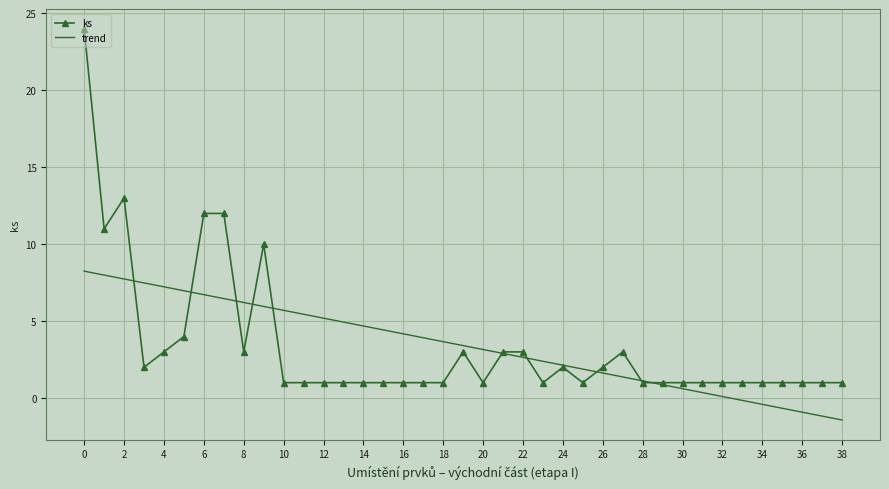

Rank the series by their maximum value, from highest to lowest.

ks, trend